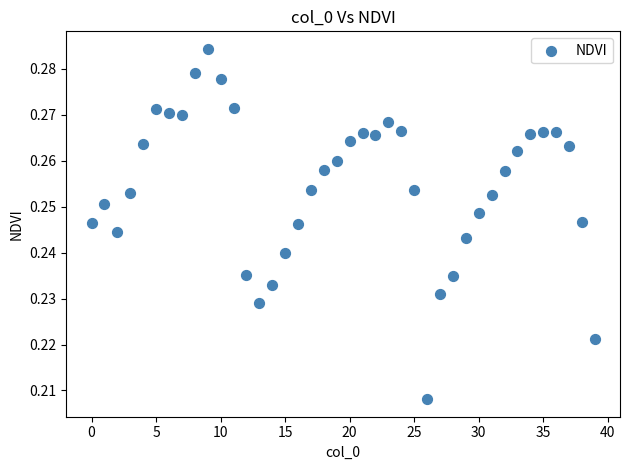

Count the number of points in this scatter plot.

40